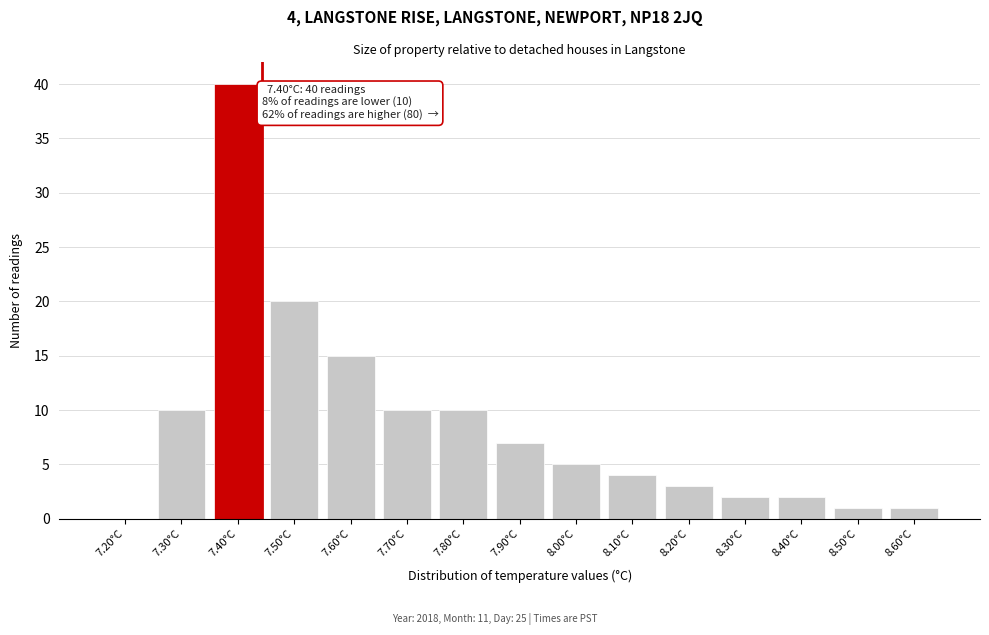

Reading left to right, transcribe all the data shown in this chart.

7.20°C=0	7.30°C=10	7.40°C=40	7.50°C=20	7.60°C=15	7.70°C=10	7.80°C=10	7.90°C=7	8.00°C=5	8.10°C=4	8.20°C=3	8.30°C=2	8.40°C=2	8.50°C=1	8.60°C=1